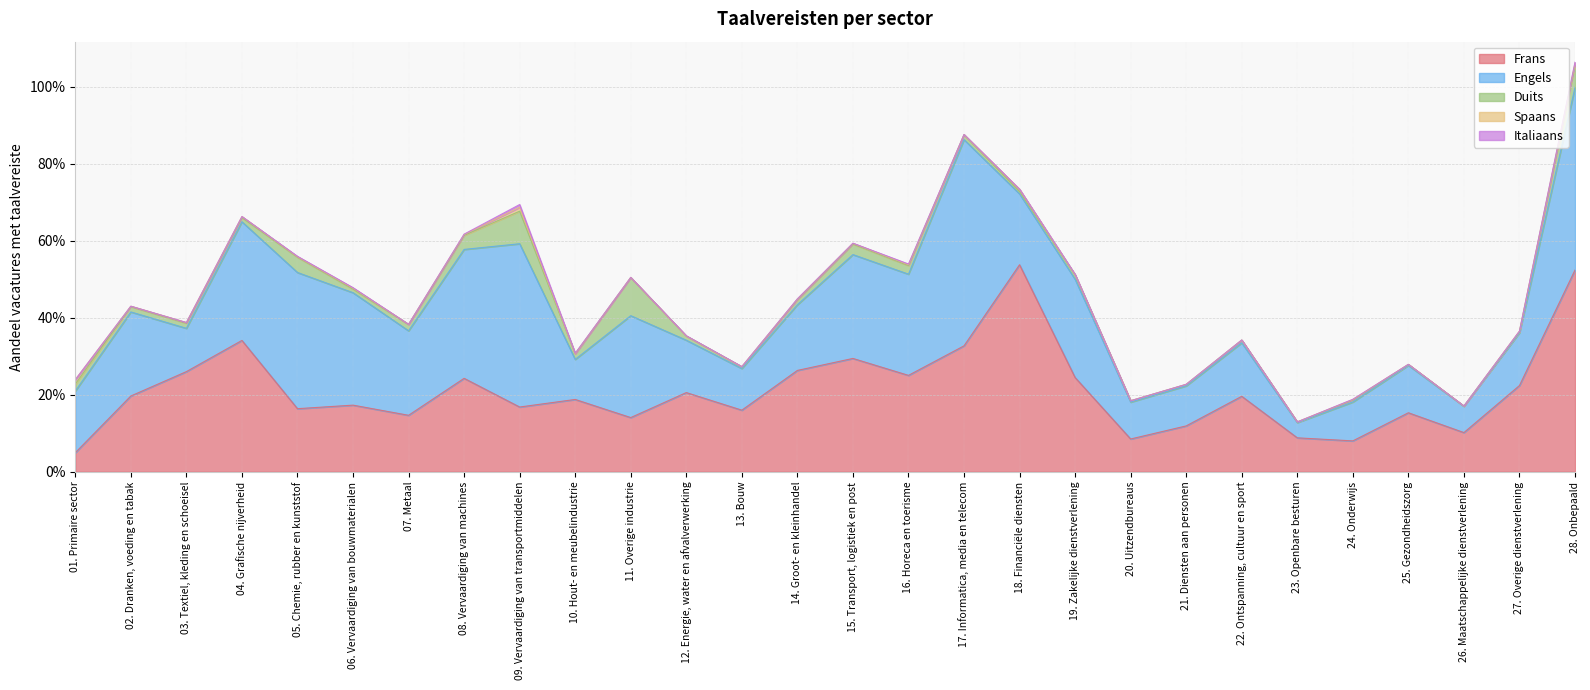

Rank the series at 10. Hout- en meubelindustrie from highest to lowest value.

Frans, Engels, Duits, Italiaans, Spaans